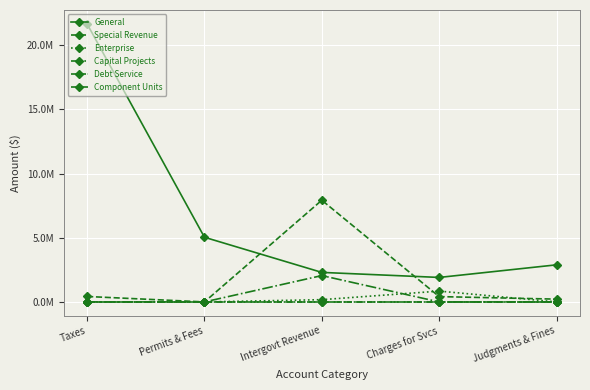

What is the sum of the General values at Permits & Fees and Taxes?

26698521